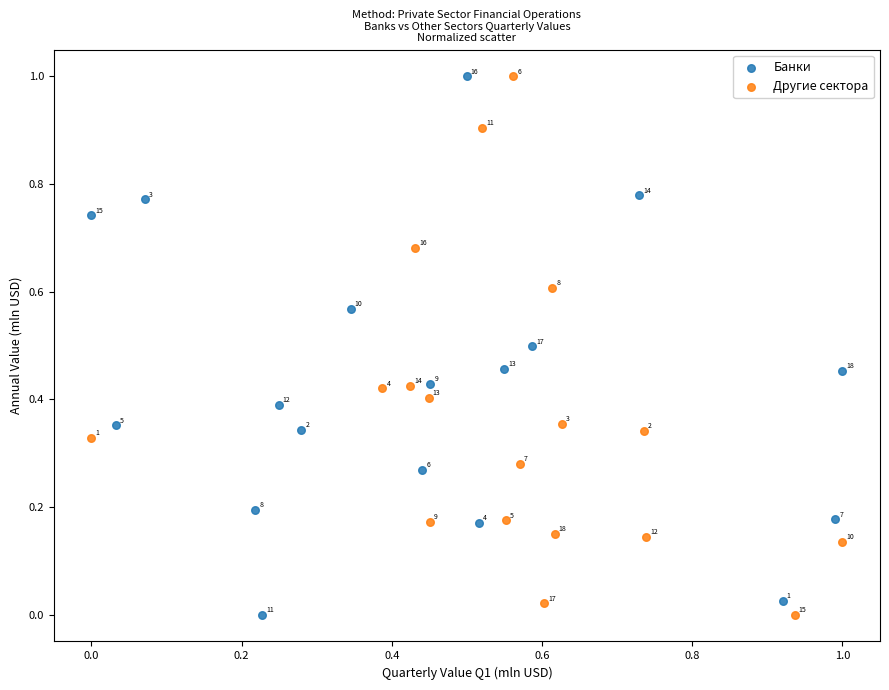

What are all the series names shown in the legend?

Банки, Другие сектора